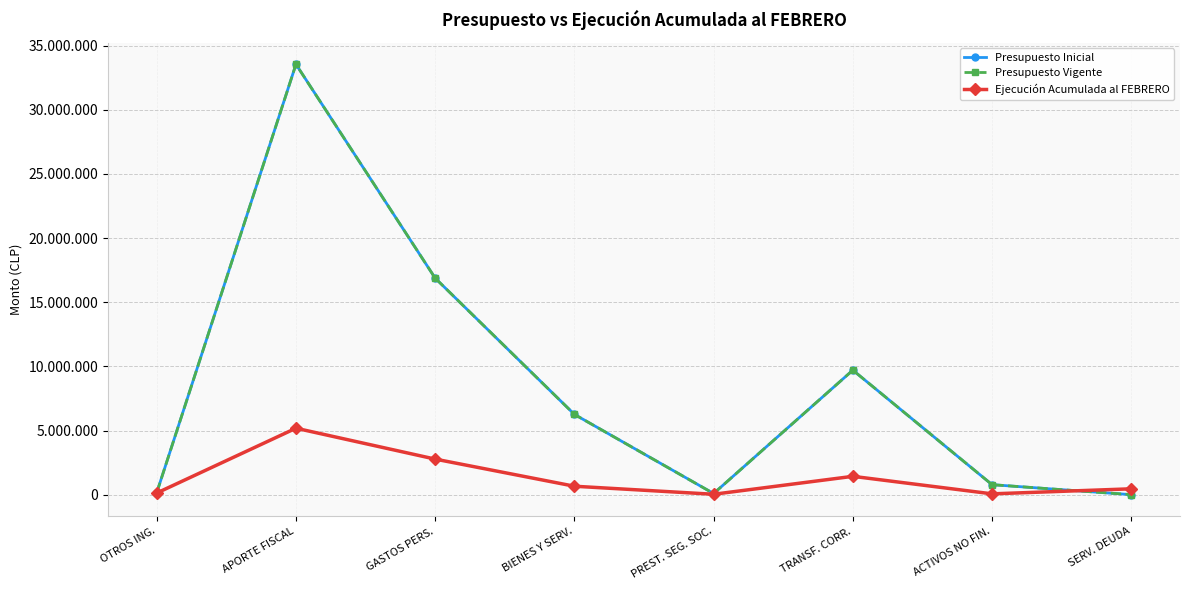

Rank the series at GASTOS PERS. from highest to lowest value.

Presupuesto Inicial, Presupuesto Vigente, Ejecución Acumulada al FEBRERO